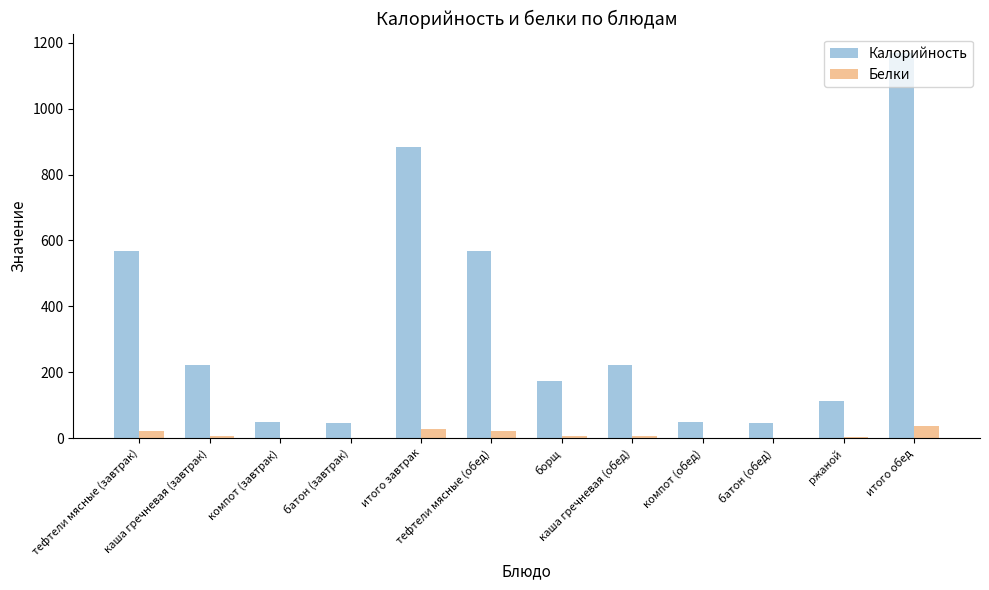

What is the total value across all series at батон (обед)?

46.7